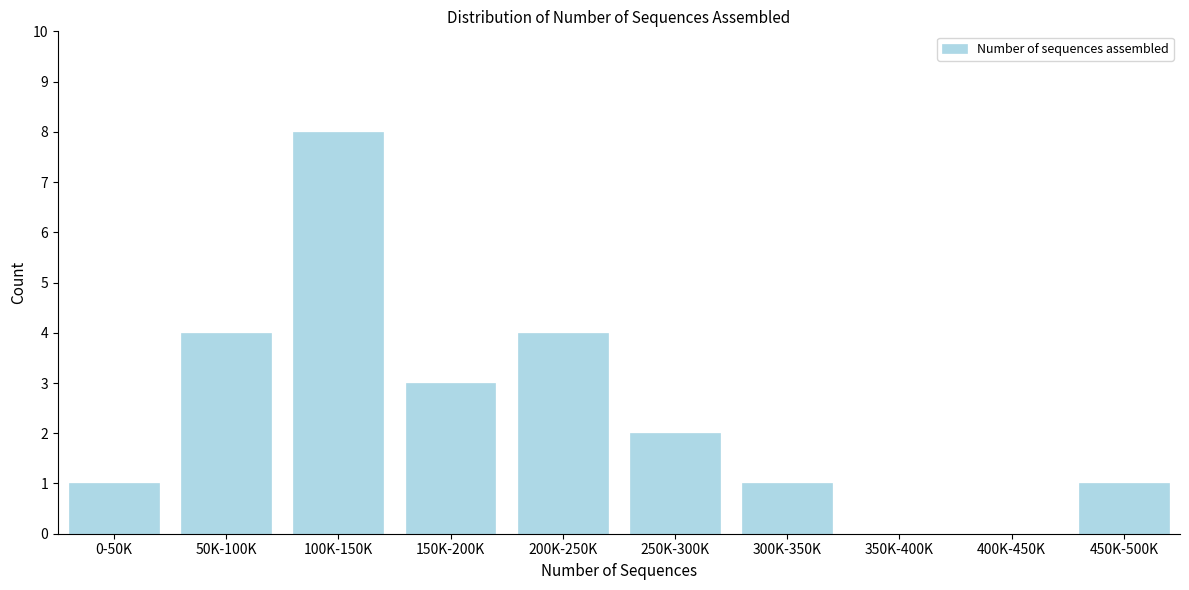

Reading left to right, what are all the values shown in this chart?

0-50K=1	50K-100K=4	100K-150K=8	150K-200K=3	200K-250K=4	250K-300K=2	300K-350K=1	350K-400K=0	400K-450K=0	450K-500K=1